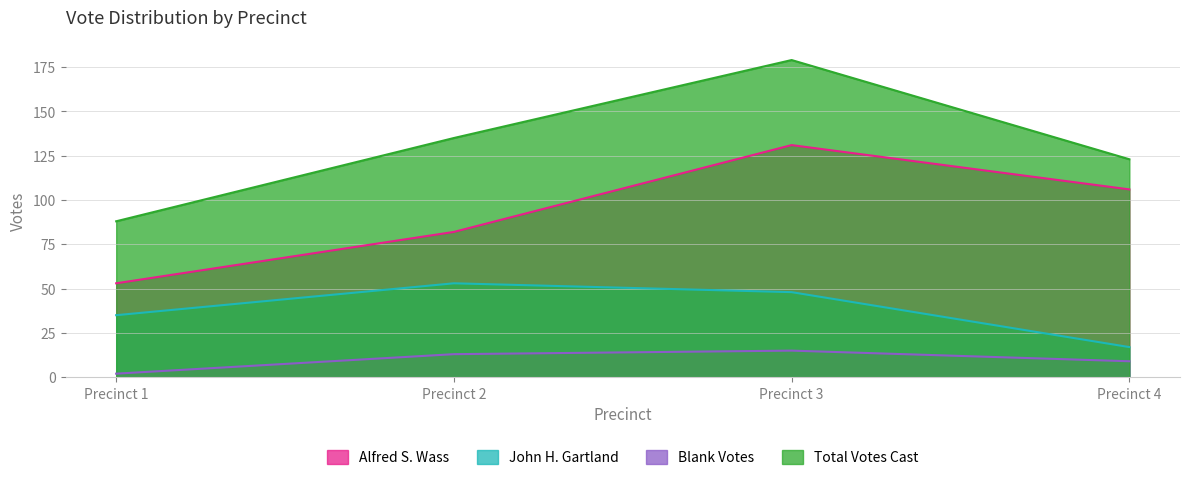

Rank the series by their average value, from highest to lowest.

Total Votes Cast, Alfred S. Wass, John H. Gartland, Blank Votes